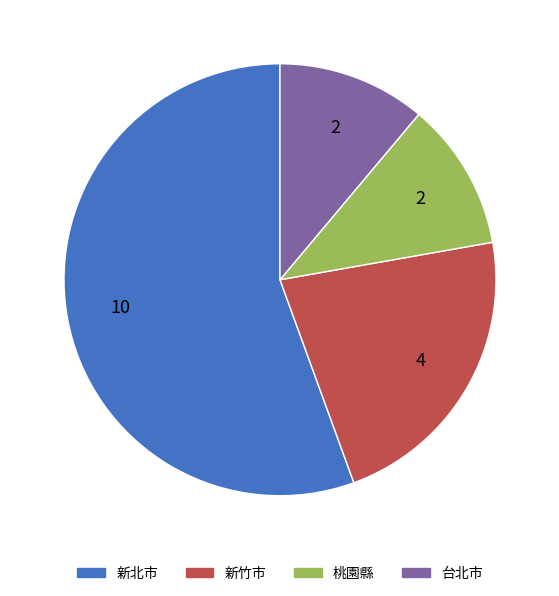

Which has a higher value, 新竹市 or 桃園縣?

新竹市